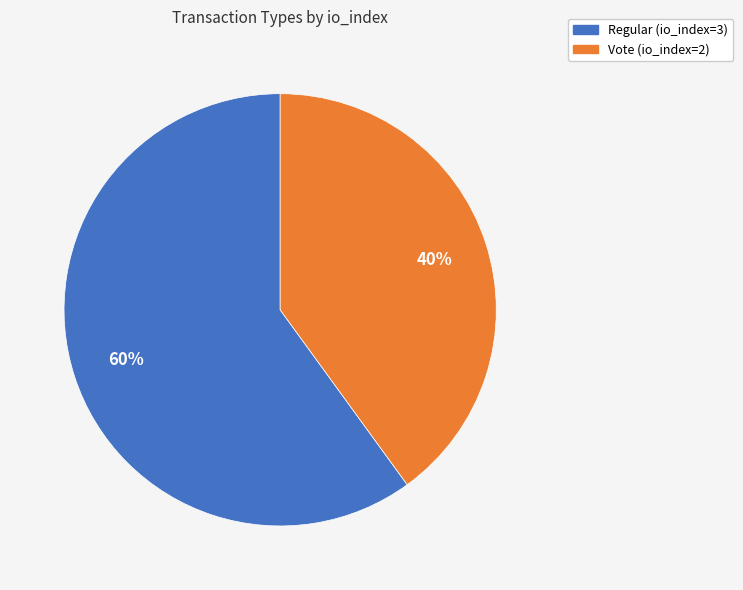

Count the number of slices in the pie.

2